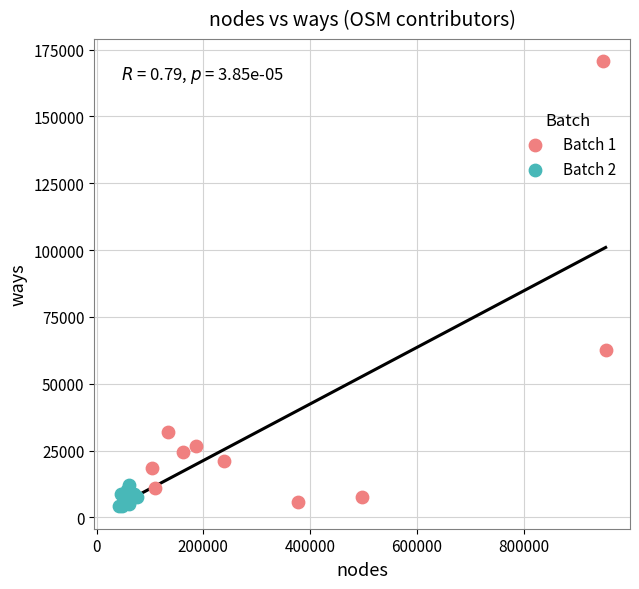

What are all the series names shown in the legend?

Batch 1, Batch 2